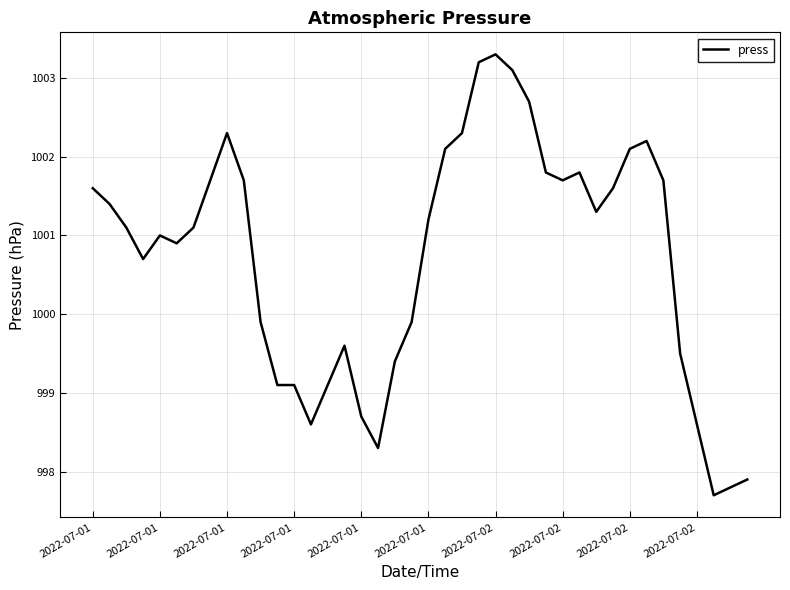

What is the greatest value displayed?

1003.3